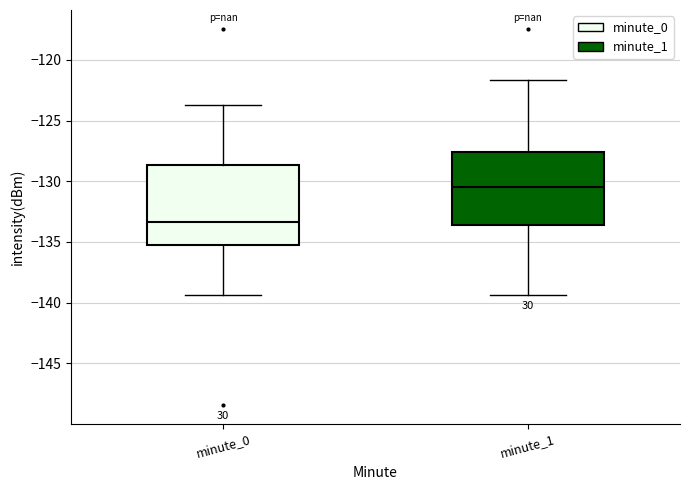

Reading left to right, transcribe this box plot: for each box, give where its median line is, the range the box spans, and where its two whiskers end, as read against the y-axis. The values are not printed on the chart, so give them approximately, as read against the axis.

minute_0: median -133.5, box -135.5 to -128.5, whiskers -139.5 to -123.5
minute_1: median -130.5, box -133.5 to -127.5, whiskers -139.5 to -121.5